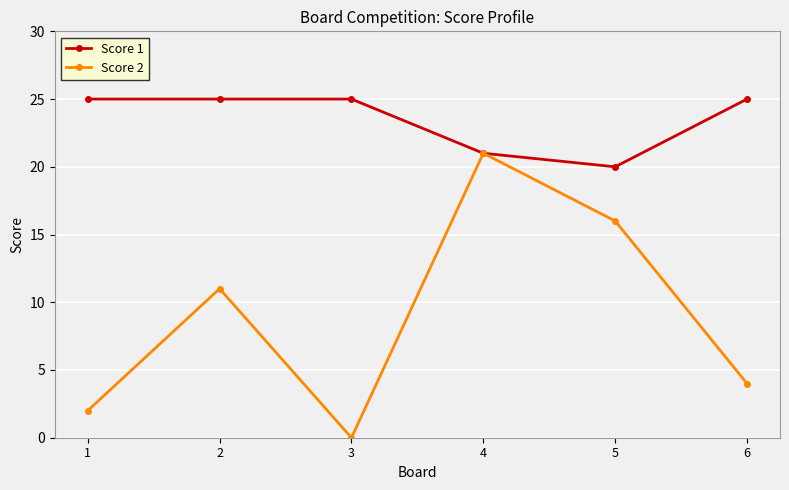

Count the Score 1 values in the range 21 to 25.

5